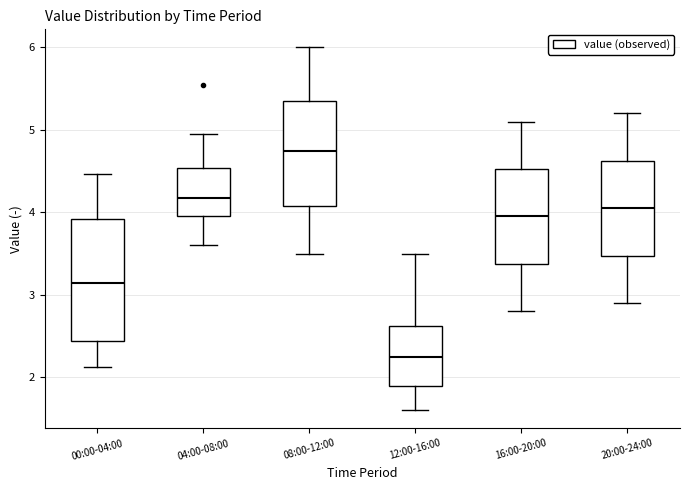

Reading left to right, transcribe this box plot: for each box, give where its median line is, the range the box spans, and where its two whiskers end, as read against the y-axis. The values are not printed on the chart, so give them approximately, as read against the axis.

00:00-04:00: median 3.1, box 2.4 to 3.9, whiskers 2.1 to 4.5
04:00-08:00: median 4.2, box 4.0 to 4.5, whiskers 3.6 to 5.0
08:00-12:00: median 4.8, box 4.1 to 5.4, whiskers 3.5 to 6.0
12:00-16:00: median 2.3, box 1.9 to 2.6, whiskers 1.6 to 3.5
16:00-20:00: median 4.0, box 3.4 to 4.5, whiskers 2.8 to 5.1
20:00-24:00: median 4.1, box 3.5 to 4.6, whiskers 2.9 to 5.2